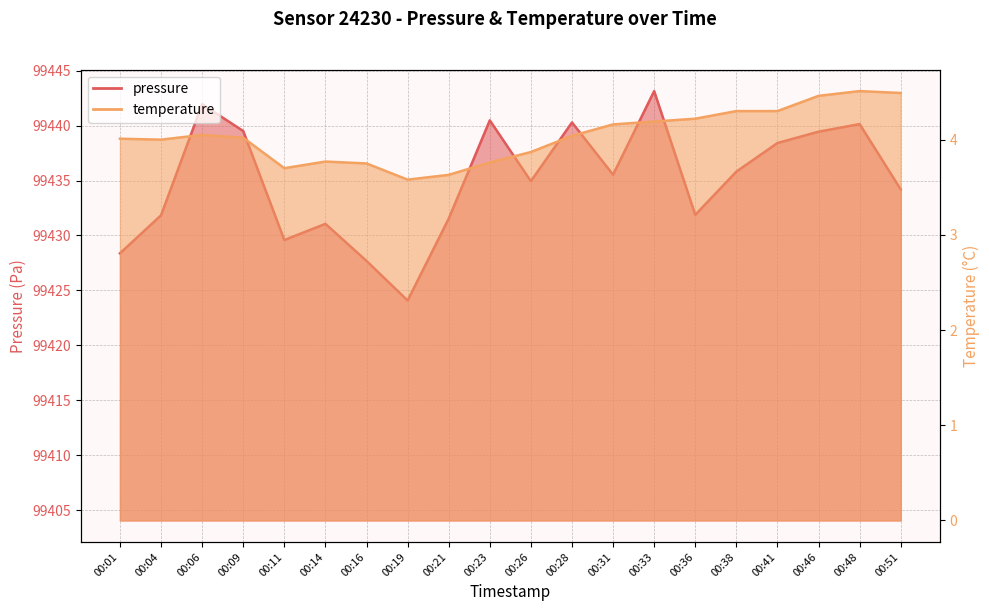

Reading left to right, list all the values displayed in this chart.

pressure: 99428.4	99431.8	99441.9	99439.5	99429.6	99431.1	99427.7	99424.1	99431.5	99440.5	99434.9	99440.3	99435.5	99443.1	99431.9	99435.8	99438.4	99439.4	99440.1	99434.2
temperature: 4.0	4.0	4.0	4.0	3.7	3.8	3.8	3.6	3.6	3.8	3.9	4.0	4.2	4.2	4.2	4.3	4.3	4.5	4.5	4.5